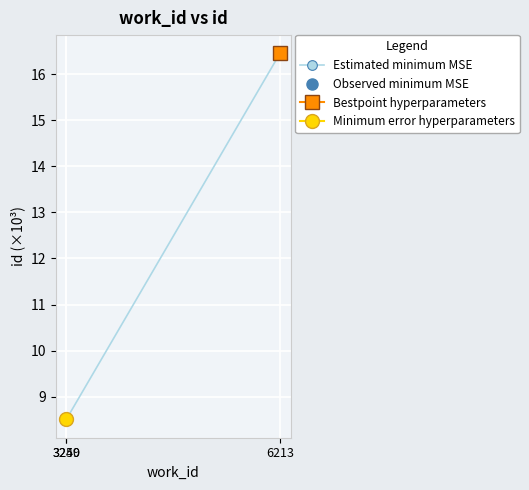

Is it true that Estimated minimum MSE equals 16.5 at 6213?

True